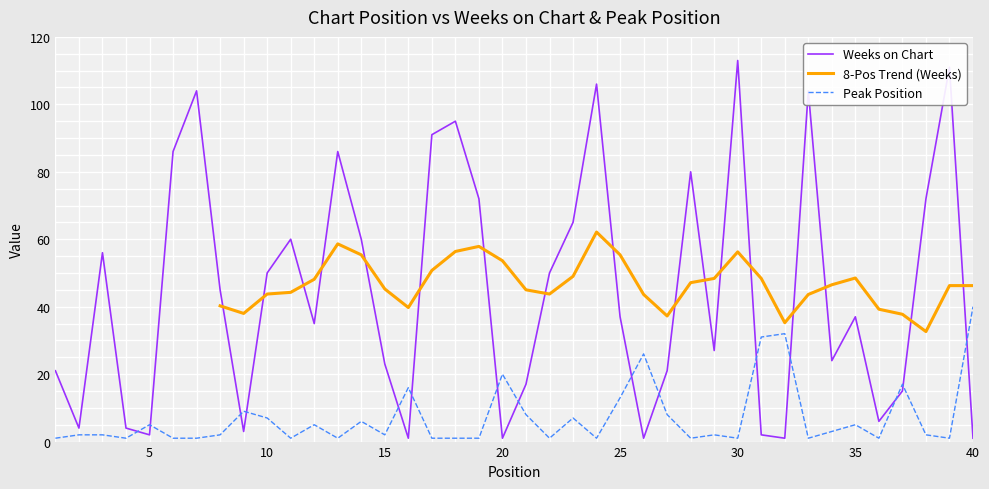

What is the minimum value for Peak Position?

1